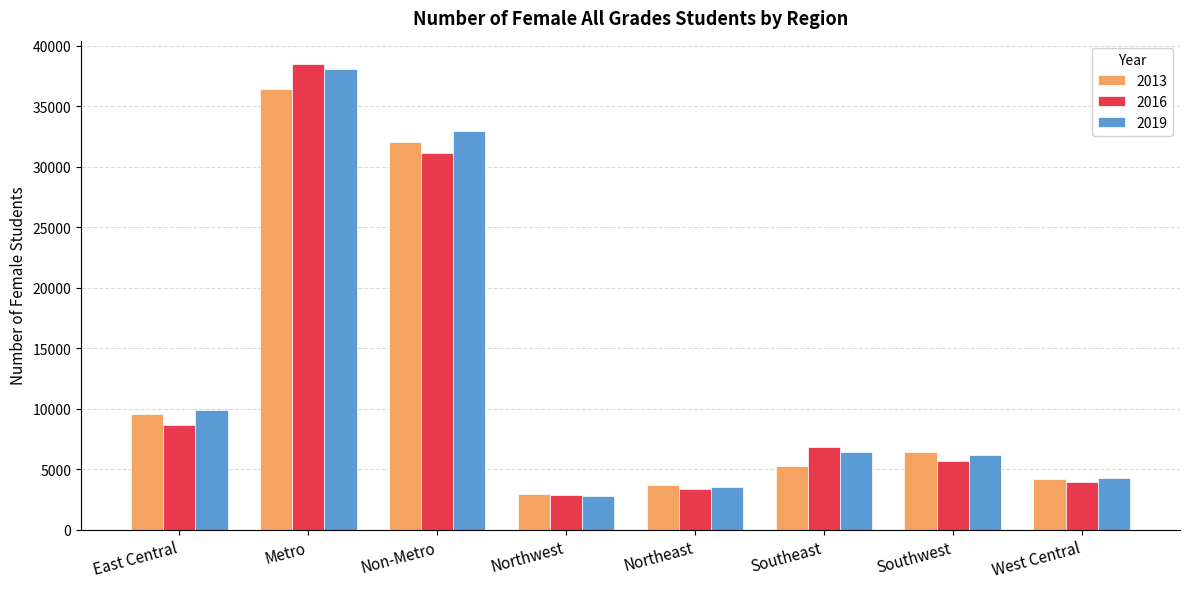

What is the spread (max minus min) of values at Southwest?

745